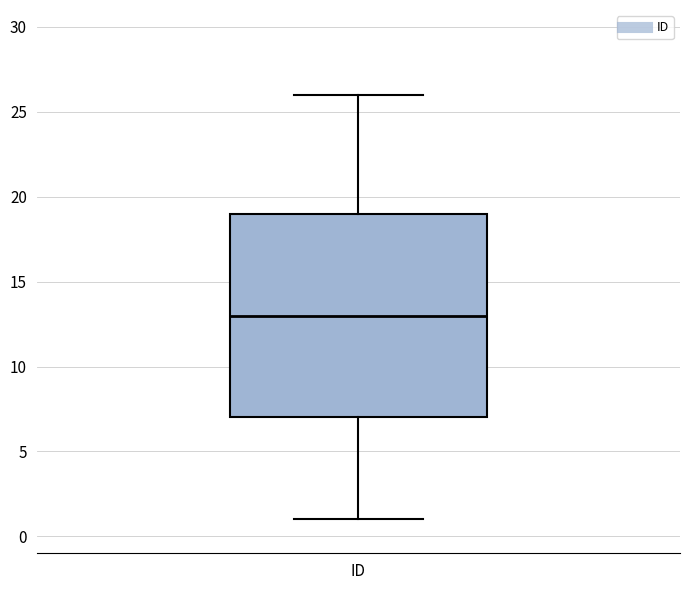

Transcribe this box plot: give where the median line is, the range the box spans, and where the two whiskers end, as read against the y-axis. The values are not printed on the chart, so give them approximately, as read against the axis.

median 13, box 7 to 19, whiskers 1 to 26